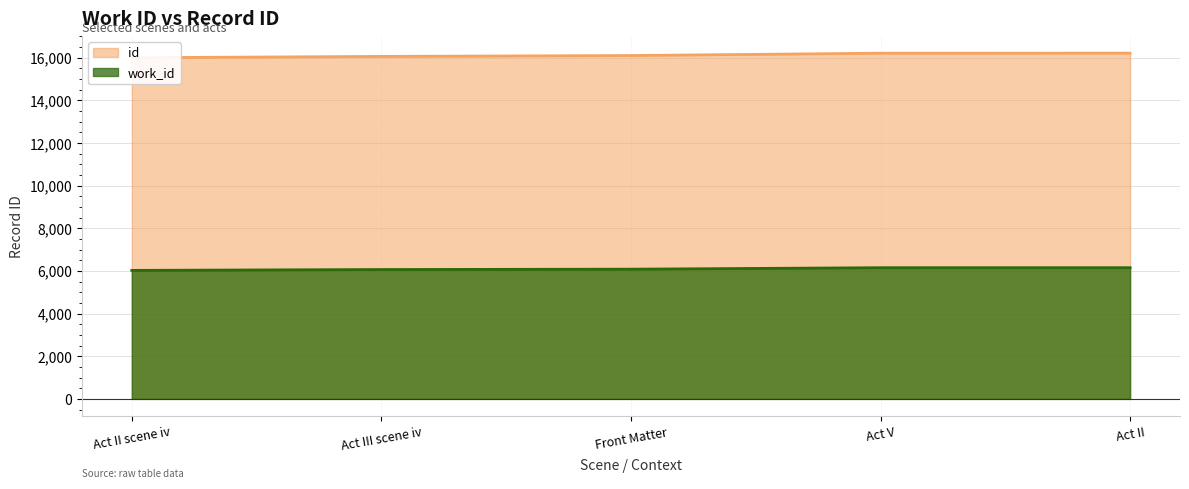

Rank the categories by value from highest to lowest.

Act II, Act V, Front Matter, Act III scene iv, Act II scene iv